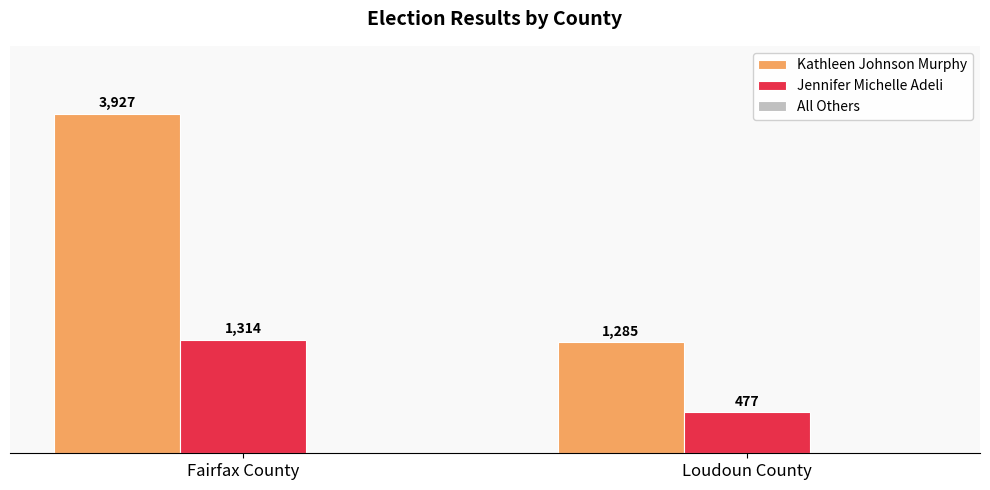

How many bars are there in total?

4